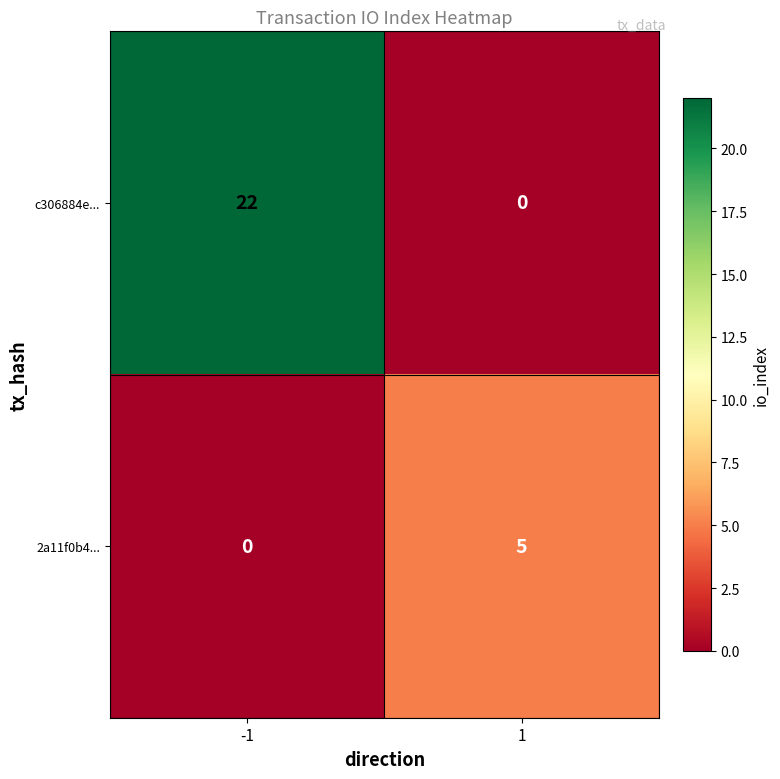

What is the maximum value shown in the chart?

22